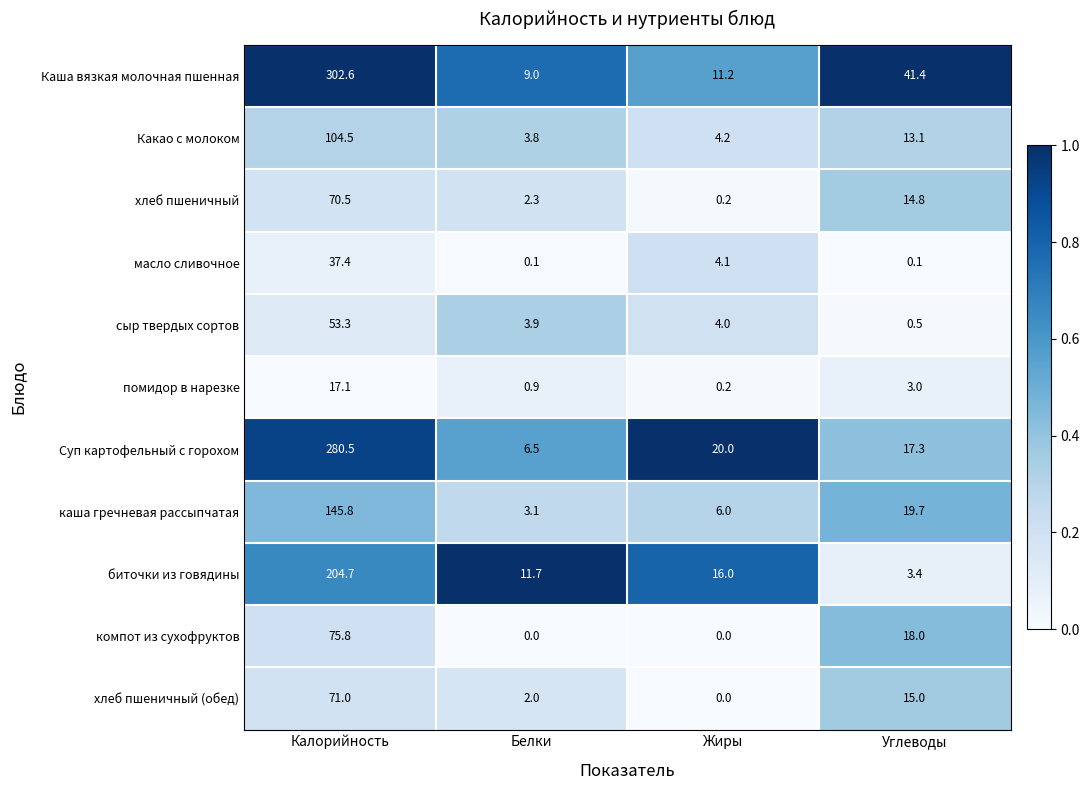

What is the sum of the Какао с молоком values at Калорийность and Углеводы?

117.6